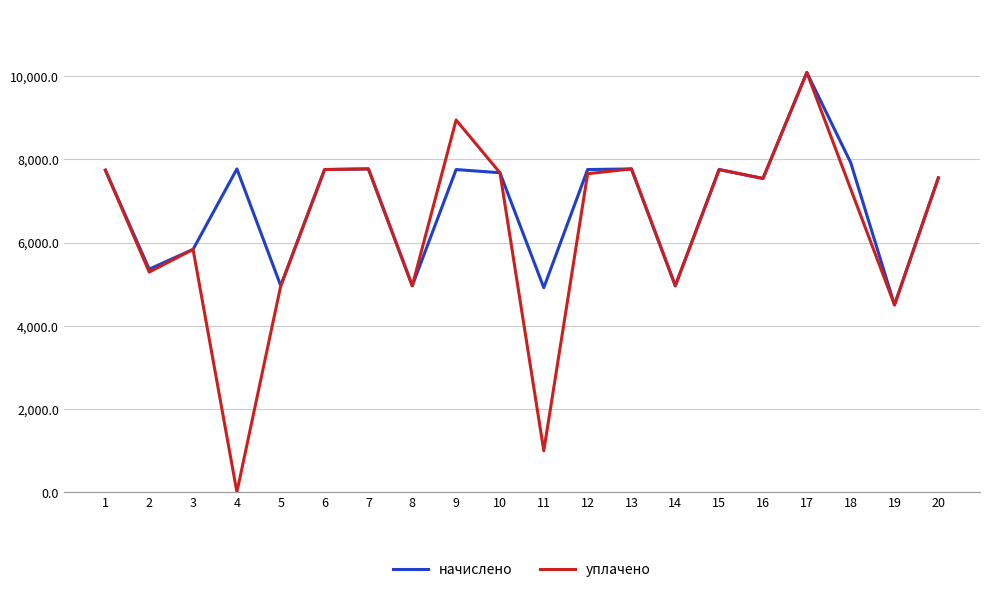

What is the greatest value displayed?

10091.5